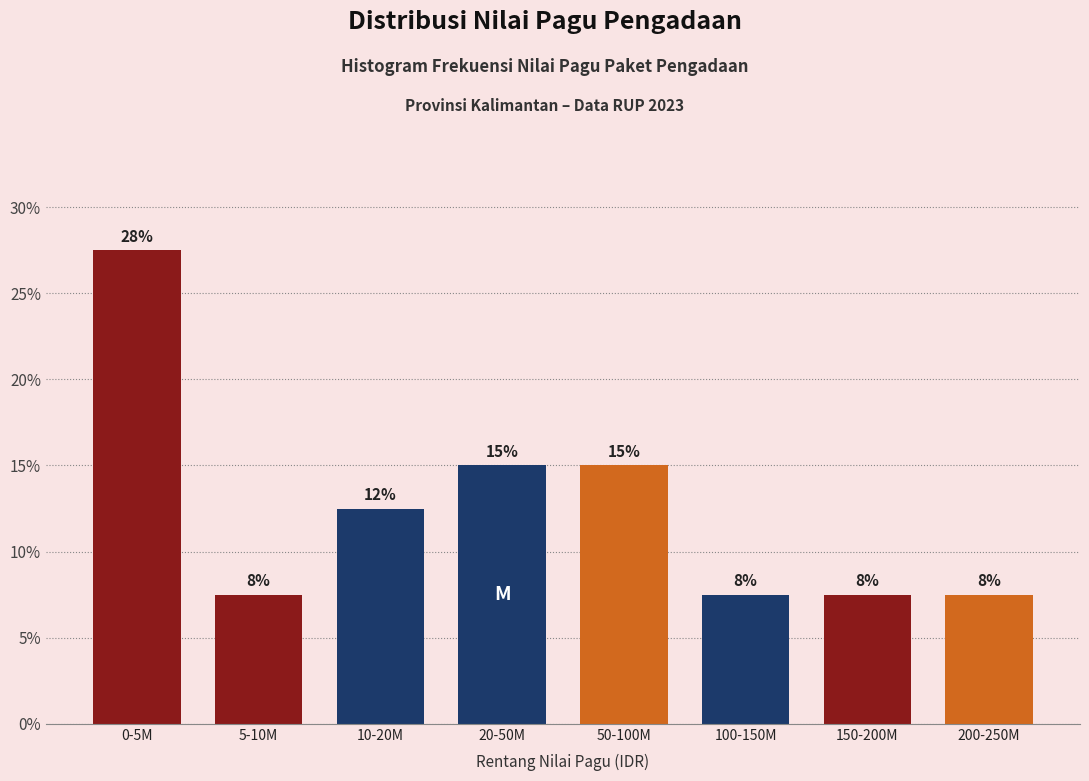

Does the chart contain any negative values?

No